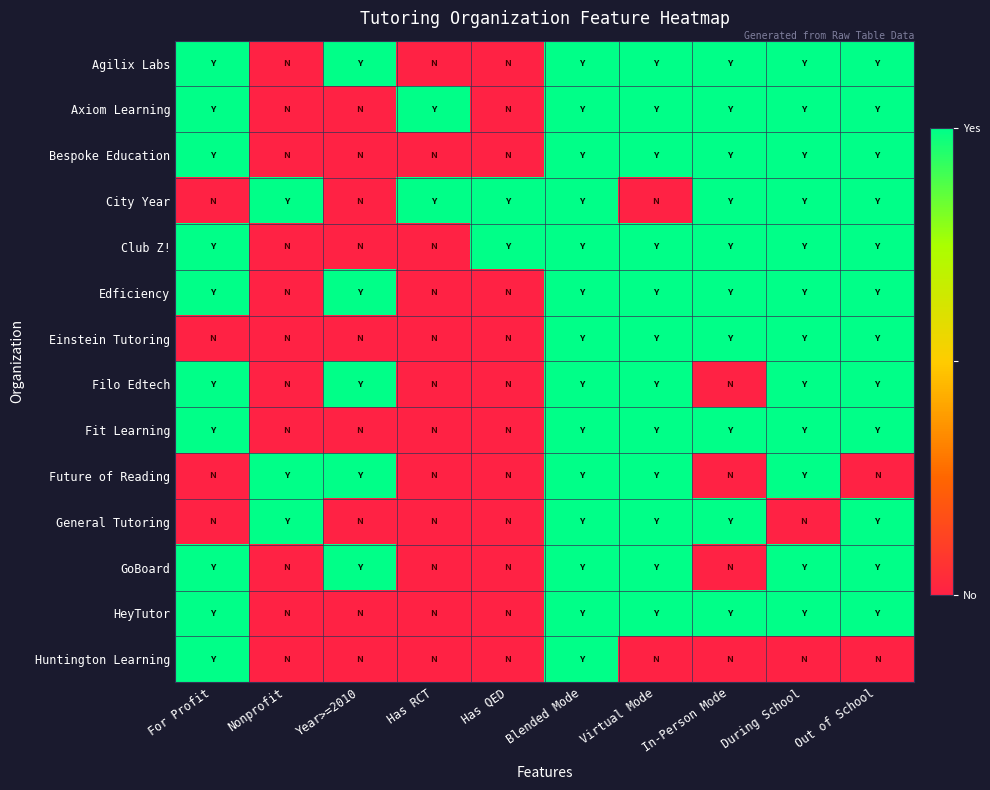

Reading left to right, extract all data points from this chart.

Agilix Labs: For Profit=1	Nonprofit=0	Year>=2010=1	Has RCT=0	Has QED=0	Blended Mode=1	Virtual Mode=1	In-Person Mode=1	During School=1	Out of School=1
Axiom Learning: For Profit=1	Nonprofit=0	Year>=2010=0	Has RCT=1	Has QED=0	Blended Mode=1	Virtual Mode=1	In-Person Mode=1	During School=1	Out of School=1
Bespoke Education: For Profit=1	Nonprofit=0	Year>=2010=0	Has RCT=0	Has QED=0	Blended Mode=1	Virtual Mode=1	In-Person Mode=1	During School=1	Out of School=1
City Year: For Profit=0	Nonprofit=1	Year>=2010=0	Has RCT=1	Has QED=1	Blended Mode=1	Virtual Mode=0	In-Person Mode=1	During School=1	Out of School=1
Club Z!: For Profit=1	Nonprofit=0	Year>=2010=0	Has RCT=0	Has QED=1	Blended Mode=1	Virtual Mode=1	In-Person Mode=1	During School=1	Out of School=1
Edficiency: For Profit=1	Nonprofit=0	Year>=2010=1	Has RCT=0	Has QED=0	Blended Mode=1	Virtual Mode=1	In-Person Mode=1	During School=1	Out of School=1
Einstein Tutoring: For Profit=0	Nonprofit=0	Year>=2010=0	Has RCT=0	Has QED=0	Blended Mode=1	Virtual Mode=1	In-Person Mode=1	During School=1	Out of School=1
Filo Edtech: For Profit=1	Nonprofit=0	Year>=2010=1	Has RCT=0	Has QED=0	Blended Mode=1	Virtual Mode=1	In-Person Mode=0	During School=1	Out of School=1
Fit Learning: For Profit=1	Nonprofit=0	Year>=2010=0	Has RCT=0	Has QED=0	Blended Mode=1	Virtual Mode=1	In-Person Mode=1	During School=1	Out of School=1
Future of Reading: For Profit=0	Nonprofit=1	Year>=2010=1	Has RCT=0	Has QED=0	Blended Mode=1	Virtual Mode=1	In-Person Mode=0	During School=1	Out of School=0
General Tutoring: For Profit=0	Nonprofit=1	Year>=2010=0	Has RCT=0	Has QED=0	Blended Mode=1	Virtual Mode=1	In-Person Mode=1	During School=0	Out of School=1
GoBoard: For Profit=1	Nonprofit=0	Year>=2010=1	Has RCT=0	Has QED=0	Blended Mode=1	Virtual Mode=1	In-Person Mode=0	During School=1	Out of School=1
HeyTutor: For Profit=1	Nonprofit=0	Year>=2010=0	Has RCT=0	Has QED=0	Blended Mode=1	Virtual Mode=1	In-Person Mode=1	During School=1	Out of School=1
Huntington Learning: For Profit=1	Nonprofit=0	Year>=2010=0	Has RCT=0	Has QED=0	Blended Mode=1	Virtual Mode=0	In-Person Mode=0	During School=0	Out of School=0